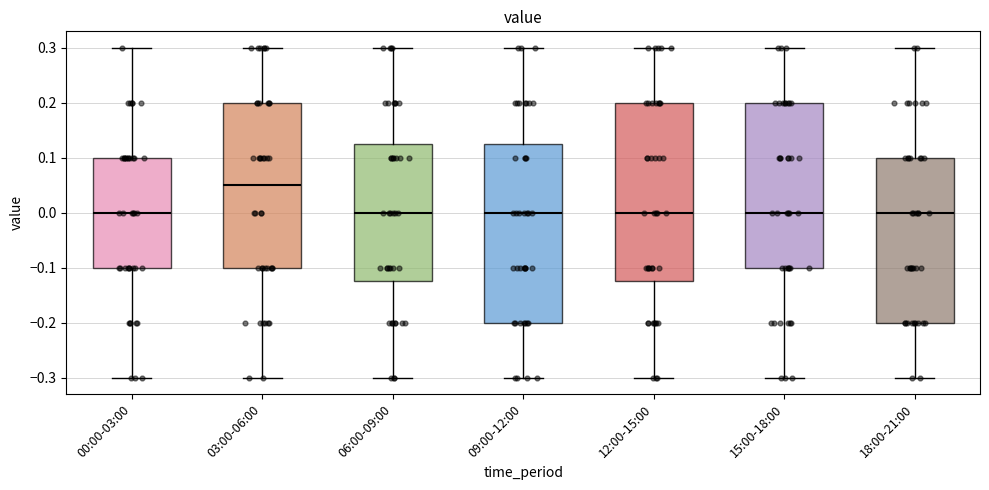

Reading left to right, transcribe this box plot: for each box, give where its median line is, the range the box spans, and where its two whiskers end, as read against the y-axis. The values are not printed on the chart, so give them approximately, as read against the axis.

00:00-03:00: median 0.00, box -0.10 to 0.10, whiskers -0.30 to 0.30
03:00-06:00: median 0.05, box -0.10 to 0.20, whiskers -0.30 to 0.30
06:00-09:00: median 0.00, box -0.12 to 0.13, whiskers -0.30 to 0.30
09:00-12:00: median 0.00, box -0.20 to 0.13, whiskers -0.30 to 0.30
12:00-15:00: median 0.00, box -0.12 to 0.20, whiskers -0.30 to 0.30
15:00-18:00: median 0.00, box -0.10 to 0.20, whiskers -0.30 to 0.30
18:00-21:00: median 0.00, box -0.20 to 0.10, whiskers -0.30 to 0.30